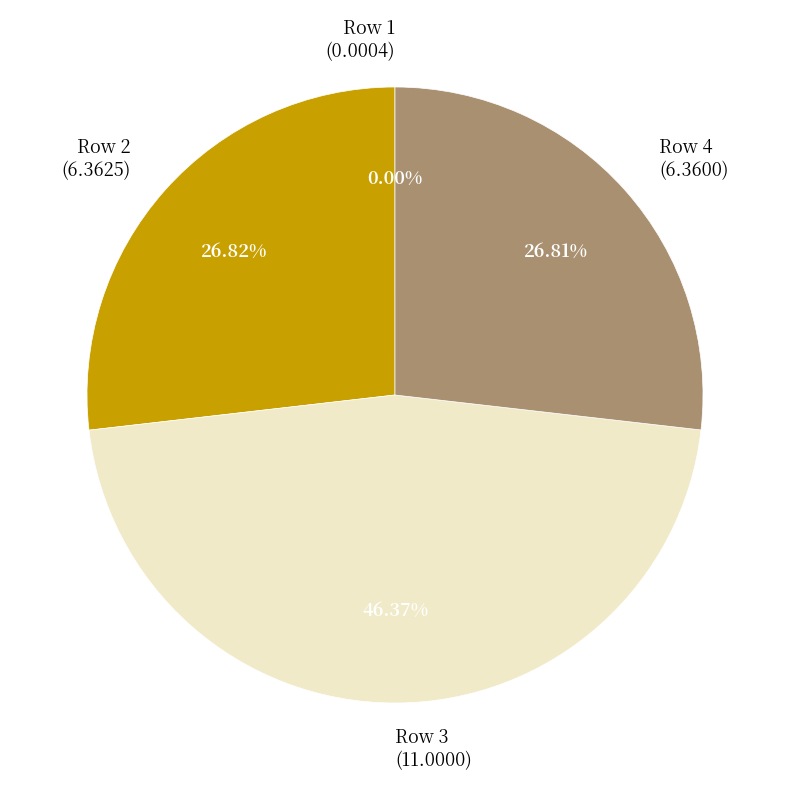

Is there any slice that represents more than half of the pie?

No